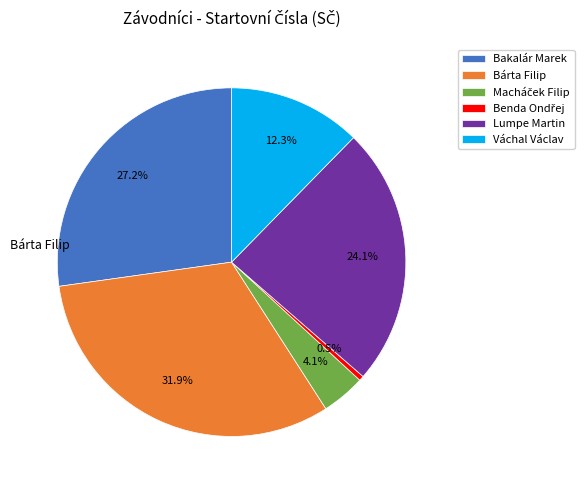

What percentage is NOT represented by Lumpe Martin?

75.9%